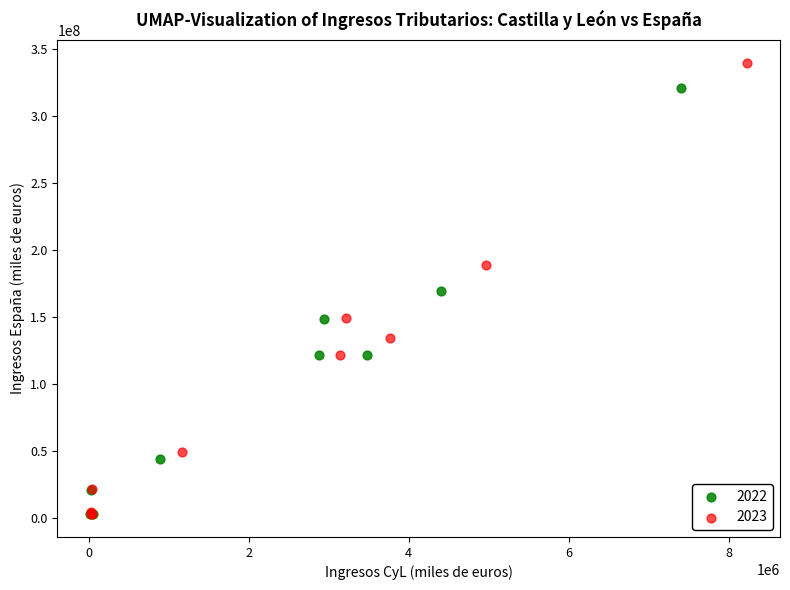

Which series contains the highest Y value?

2023